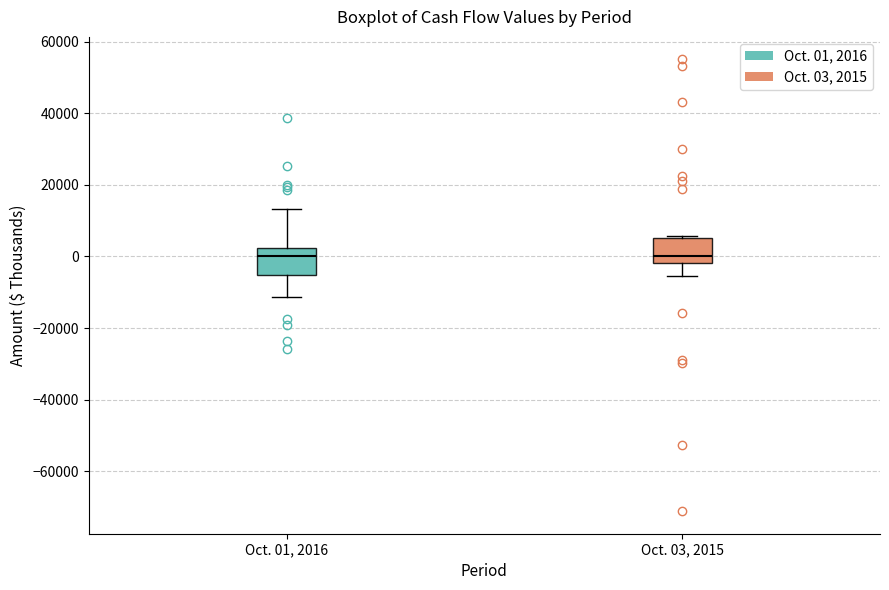

Where is the lower edge of the box for Oct. 01, 2016 on the y-axis? The values are not printed on the chart, so give them approximately, as read against the axis.

-6000